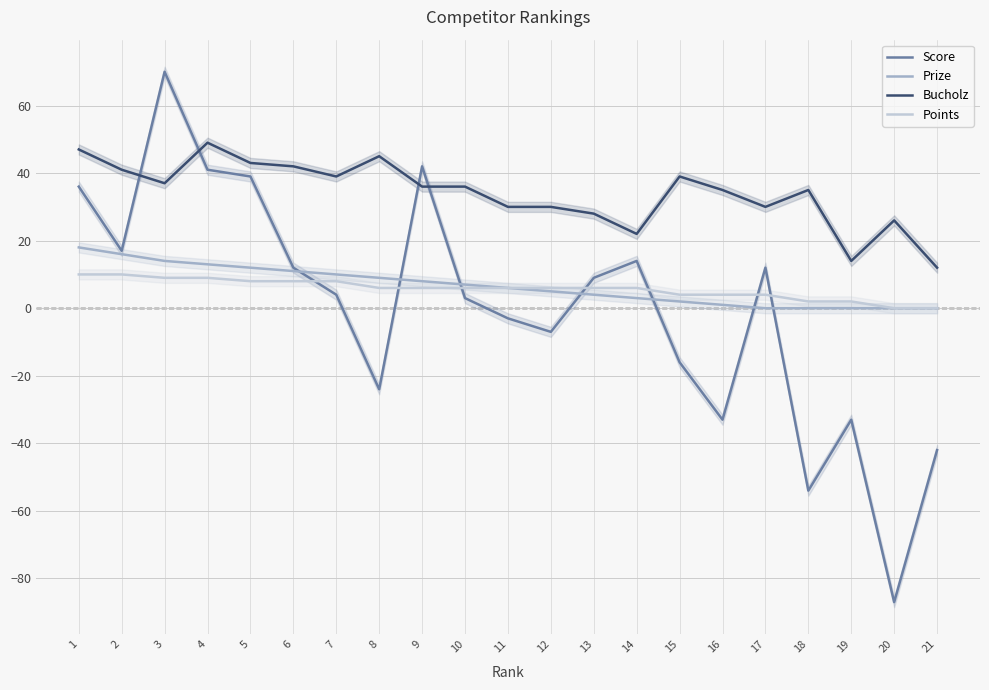

How many times do Prize and Score cross each other?

7